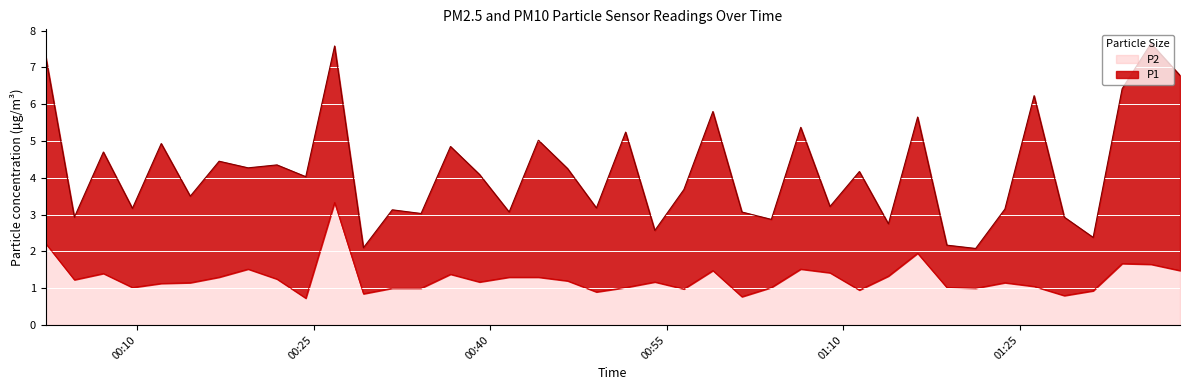

How many interior local peaks does the P1 series have?

14